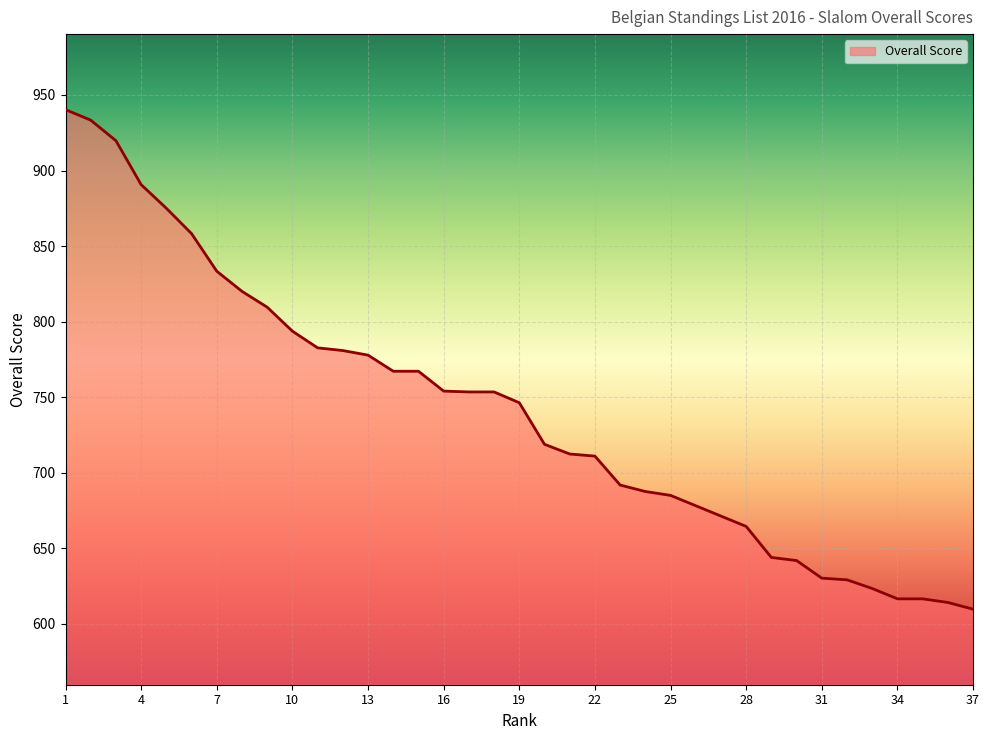

What is the maximum value shown in the chart?

940.3